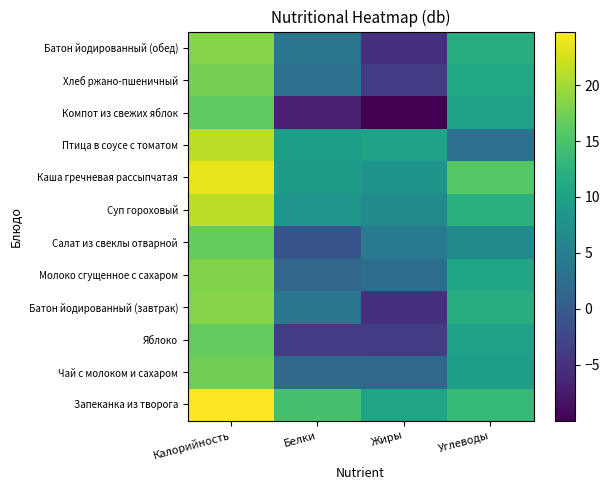

At which category is the sum across all series the highest?

Калорийность